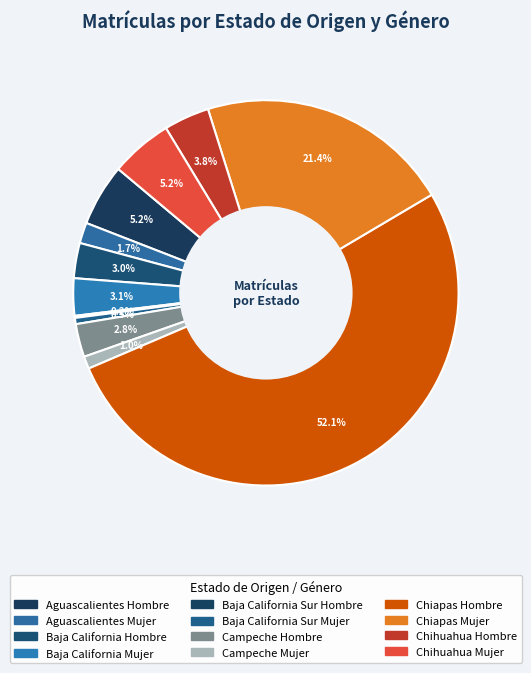

True or false: Chiapas Hombre accounts for 52% of the total.

True